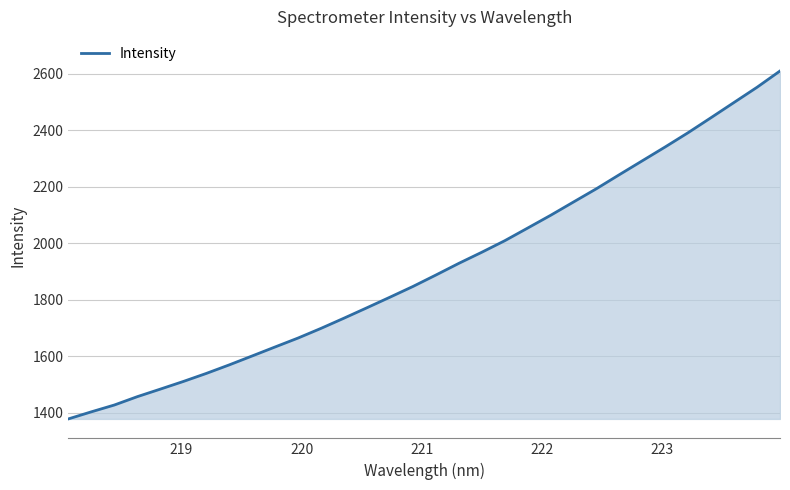

What is the greatest value displayed?

2609.5